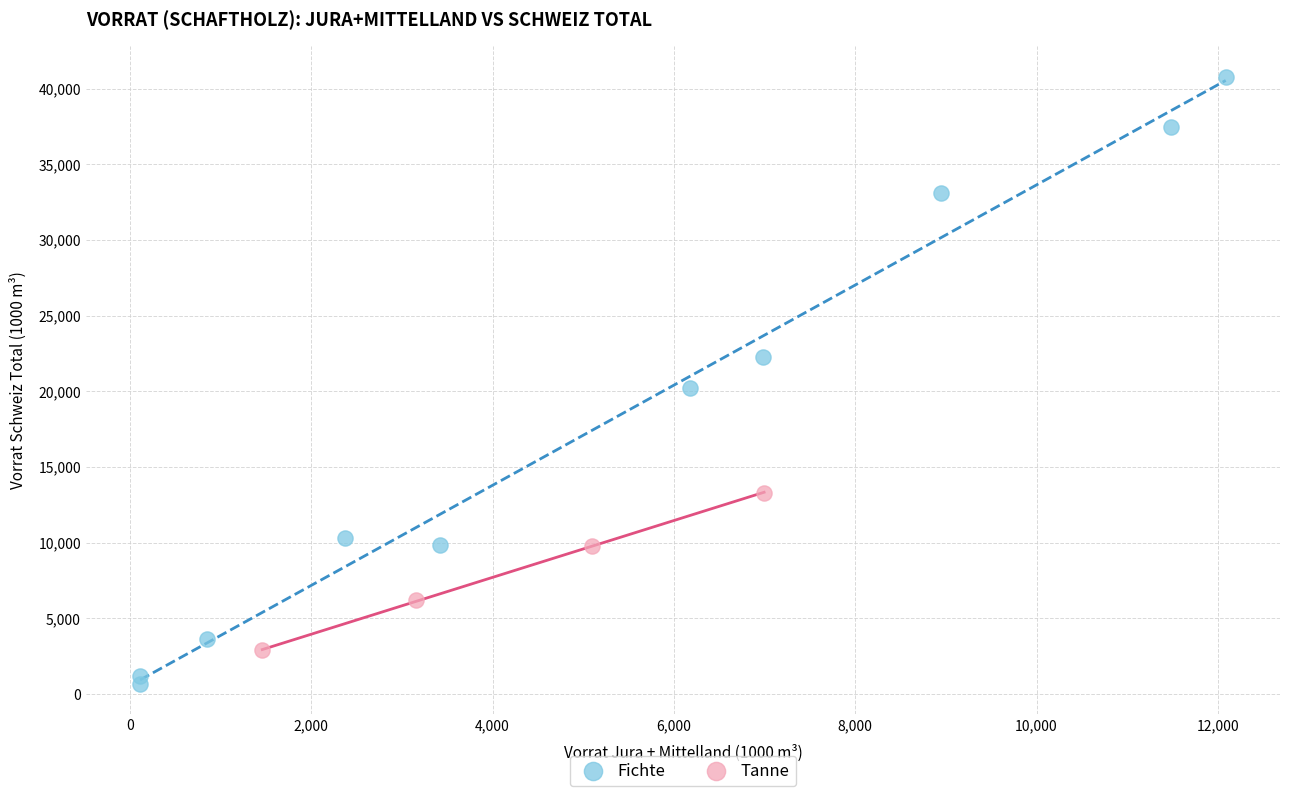

Which series reaches the minimum Y coordinate?

Fichte